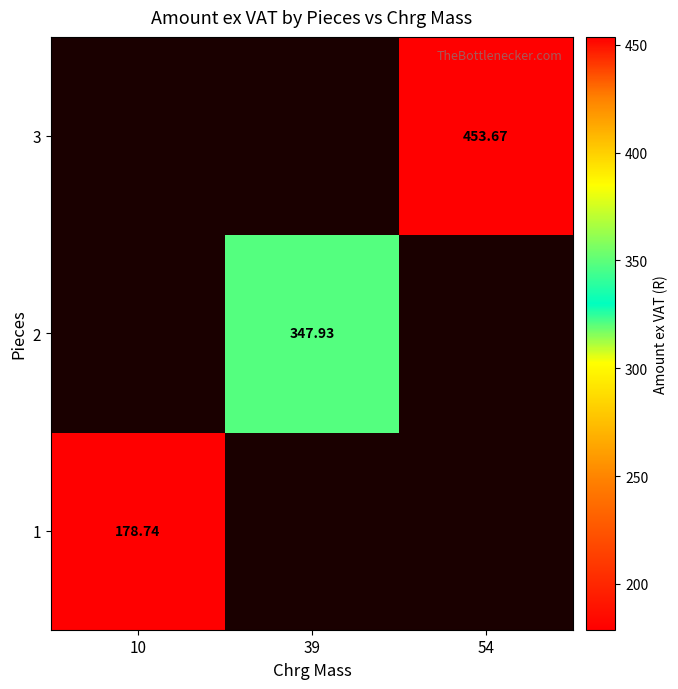

Where does the 2 series first go above 347?

39